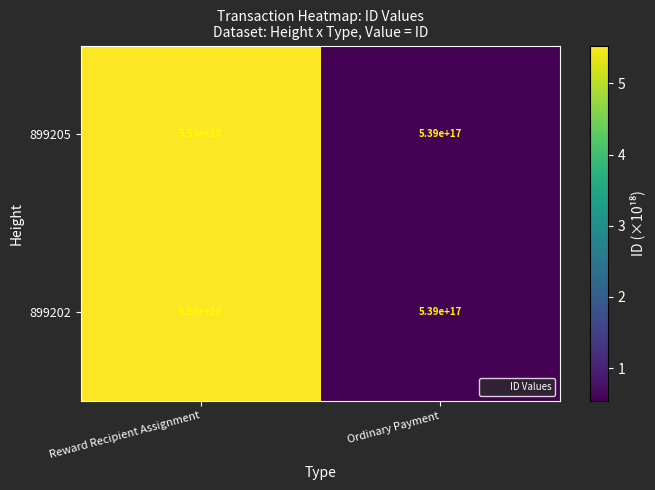

List the labels in order of 899202 value, smallest first.

Ordinary Payment, Reward Recipient Assignment